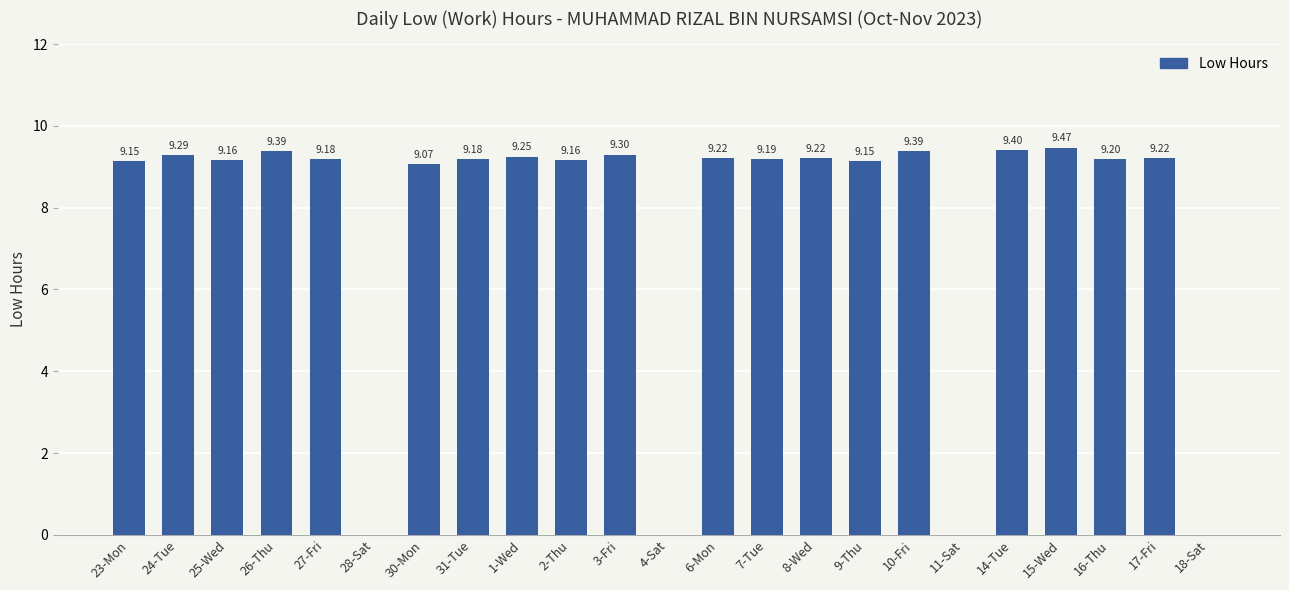

The chart shows a value of 9.2 at 16-Thu. True or false?

True